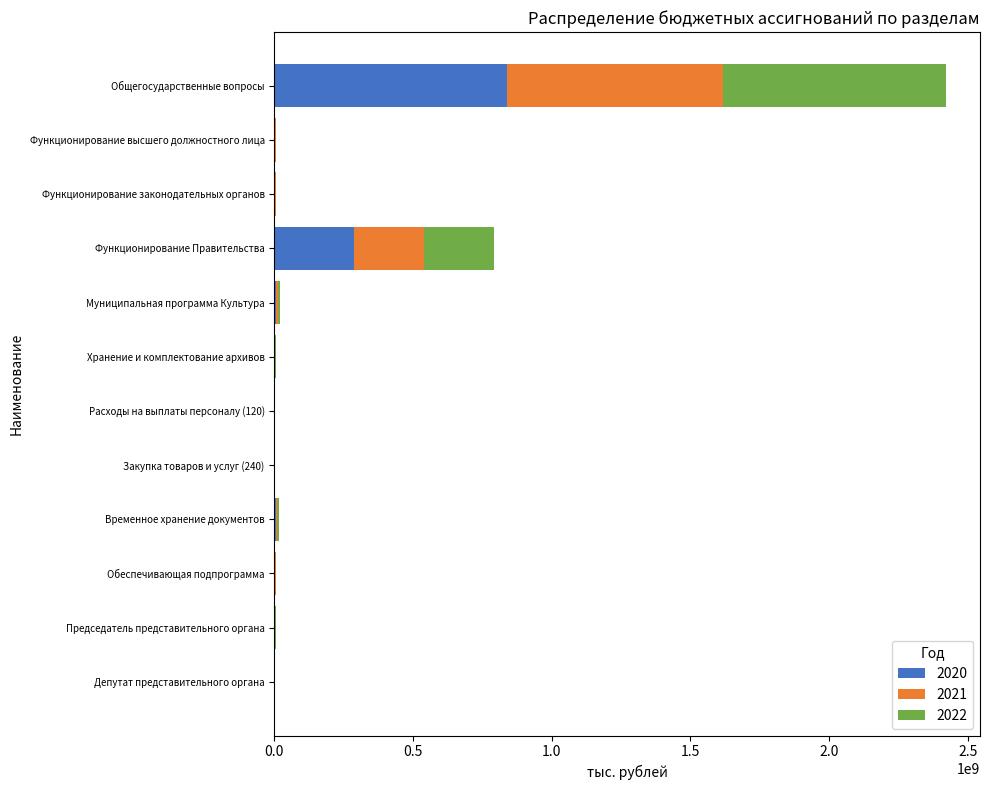

At which category is the sum across all series the highest?

Общегосударственные вопросы